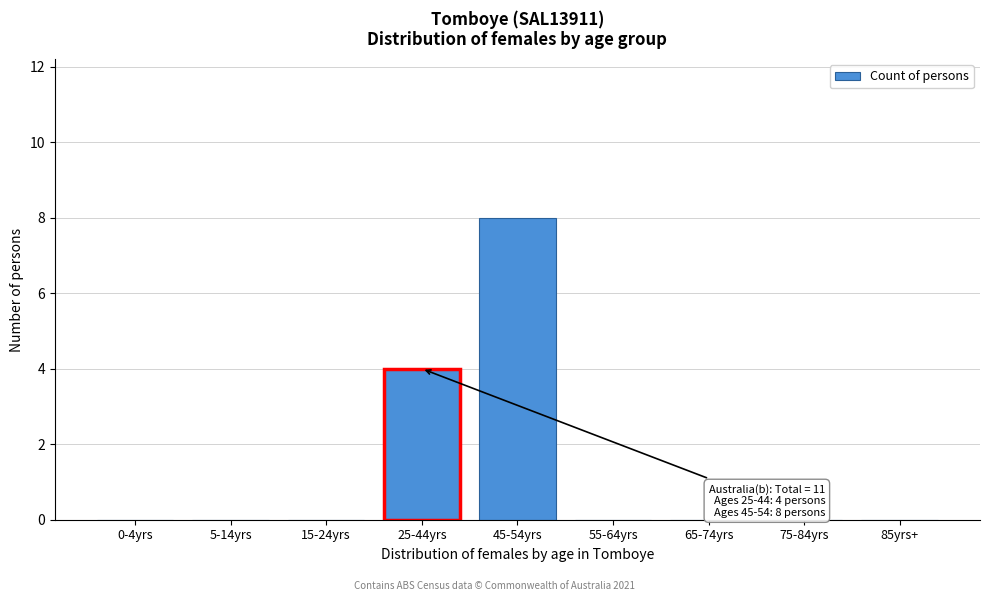

Reading left to right, transcribe all the data shown in this chart.

0-4yrs=0	5-14yrs=0	15-24yrs=0	25-44yrs=4	45-54yrs=8	55-64yrs=0	65-74yrs=0	75-84yrs=0	85yrs+=0